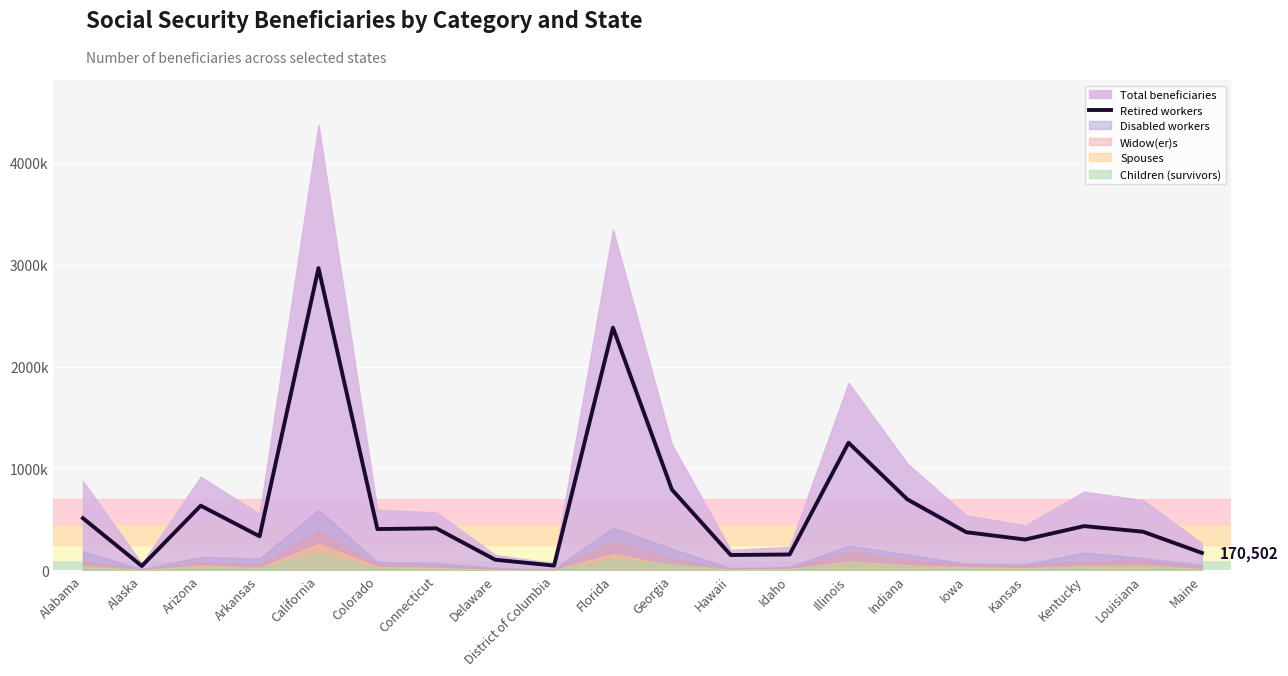

Approximately how many times larger is the value at Idaho compared to Louisiana?

0.4